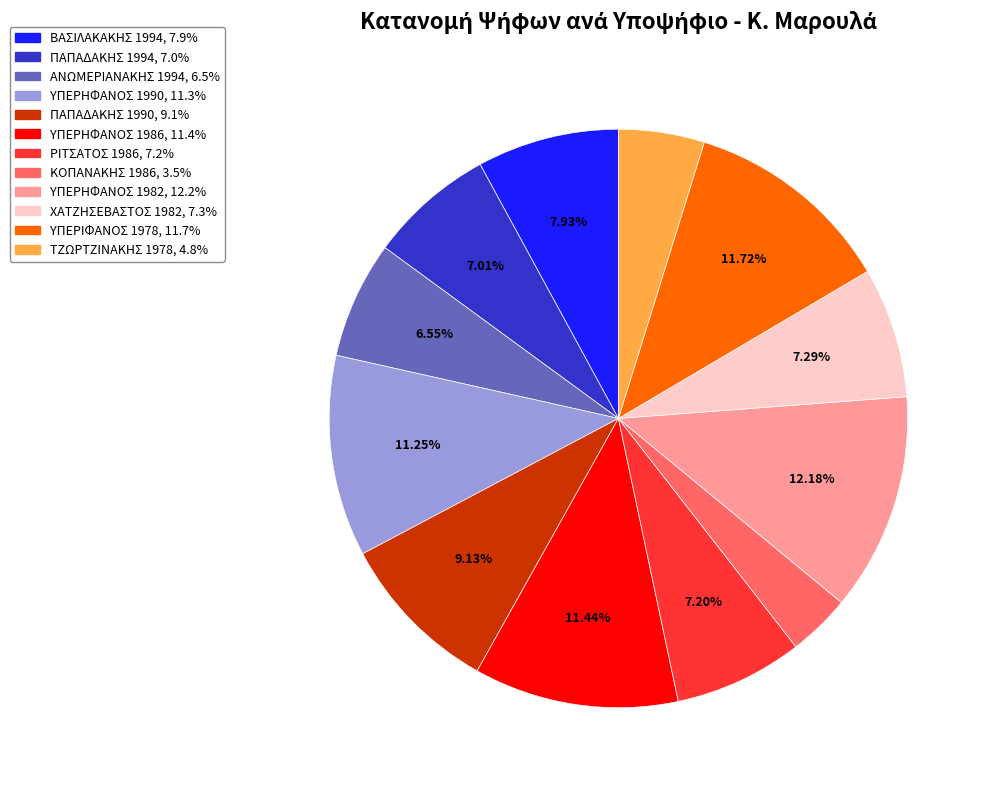

What is the smallest slice in the pie chart?

ΚΟΠΑΝΑΚΗΣ 1986